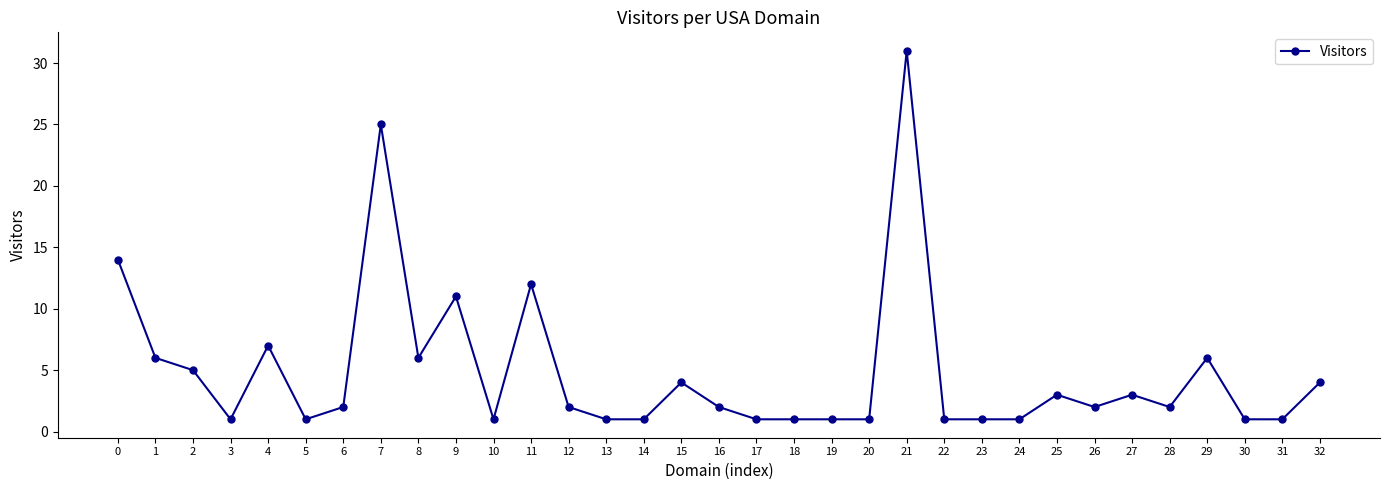

Is this an area chart (filled region under the line)?

No